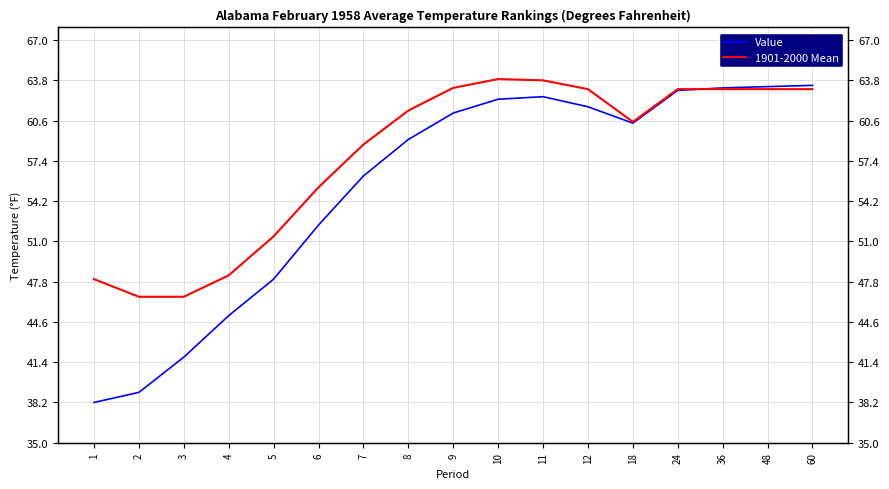

The 1901-2000 Mean series shows 46.6 at 2. True or false?

True